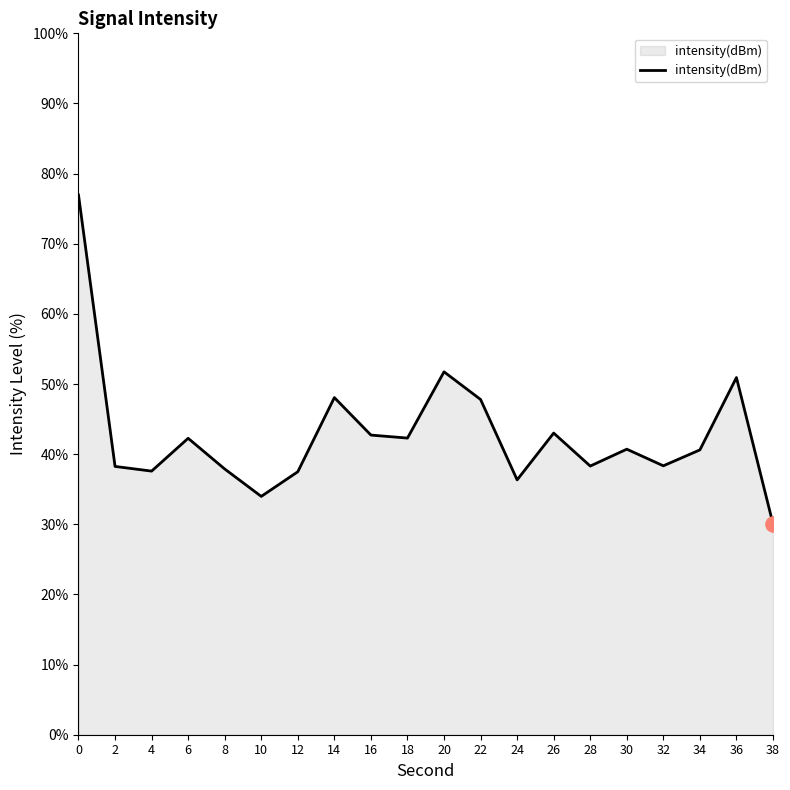

What is the ratio of the value at 38 to the value at 34?

0.7